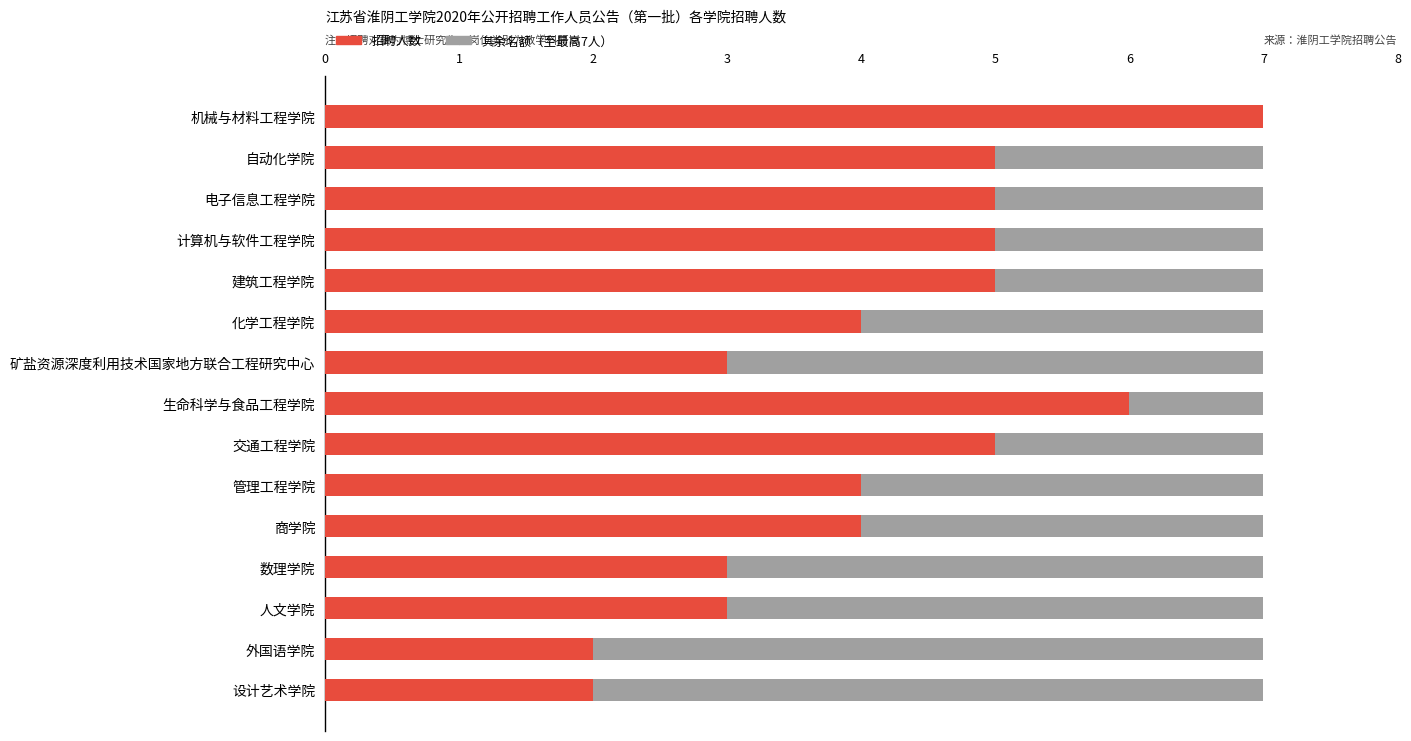

What is the total value across all series at 电子信息工程学院?

7